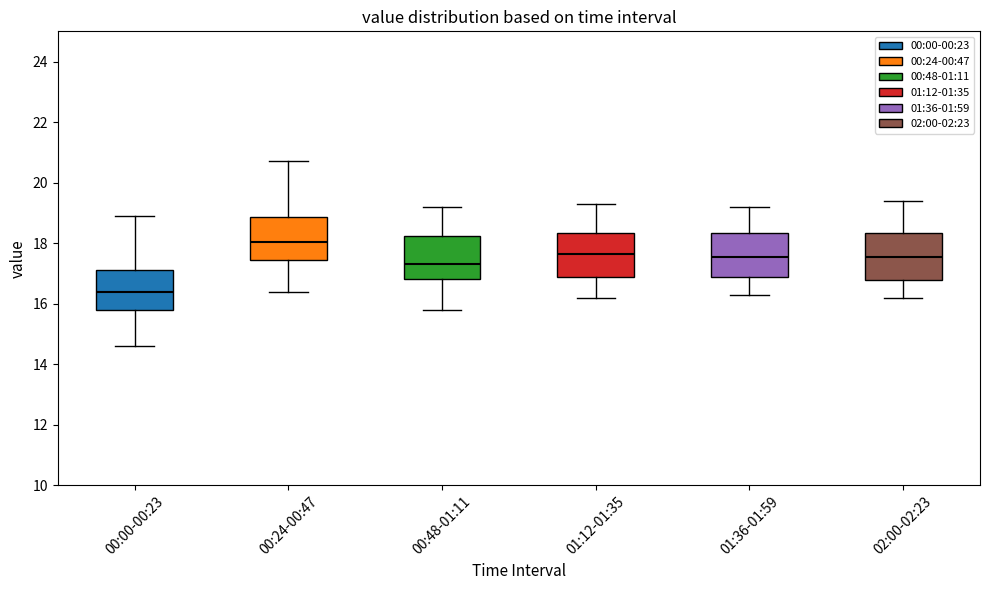

Reading left to right, read every box against the y-axis: the position of its median line, the range the box covers, and the ends of its whiskers. The values are not printed on the chart, so give them approximately, as read against the axis.

00:00-00:23: median 16.4, box 15.8 to 17.2, whiskers 14.6 to 19.0
00:24-00:47: median 18.0, box 17.4 to 18.8, whiskers 16.4 to 20.8
00:48-01:11: median 17.4, box 16.8 to 18.2, whiskers 15.8 to 19.2
01:12-01:35: median 17.6, box 16.8 to 18.4, whiskers 16.2 to 19.4
01:36-01:59: median 17.6, box 16.8 to 18.4, whiskers 16.4 to 19.2
02:00-02:23: median 17.6, box 16.8 to 18.4, whiskers 16.2 to 19.4